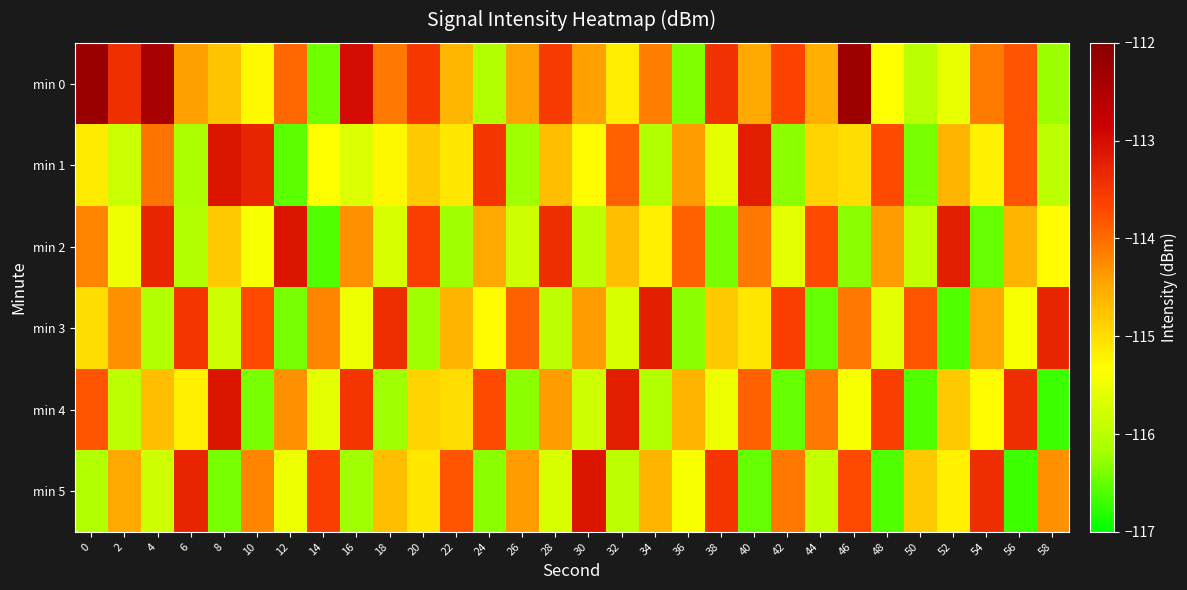

Count the number of data series in this chart.

6